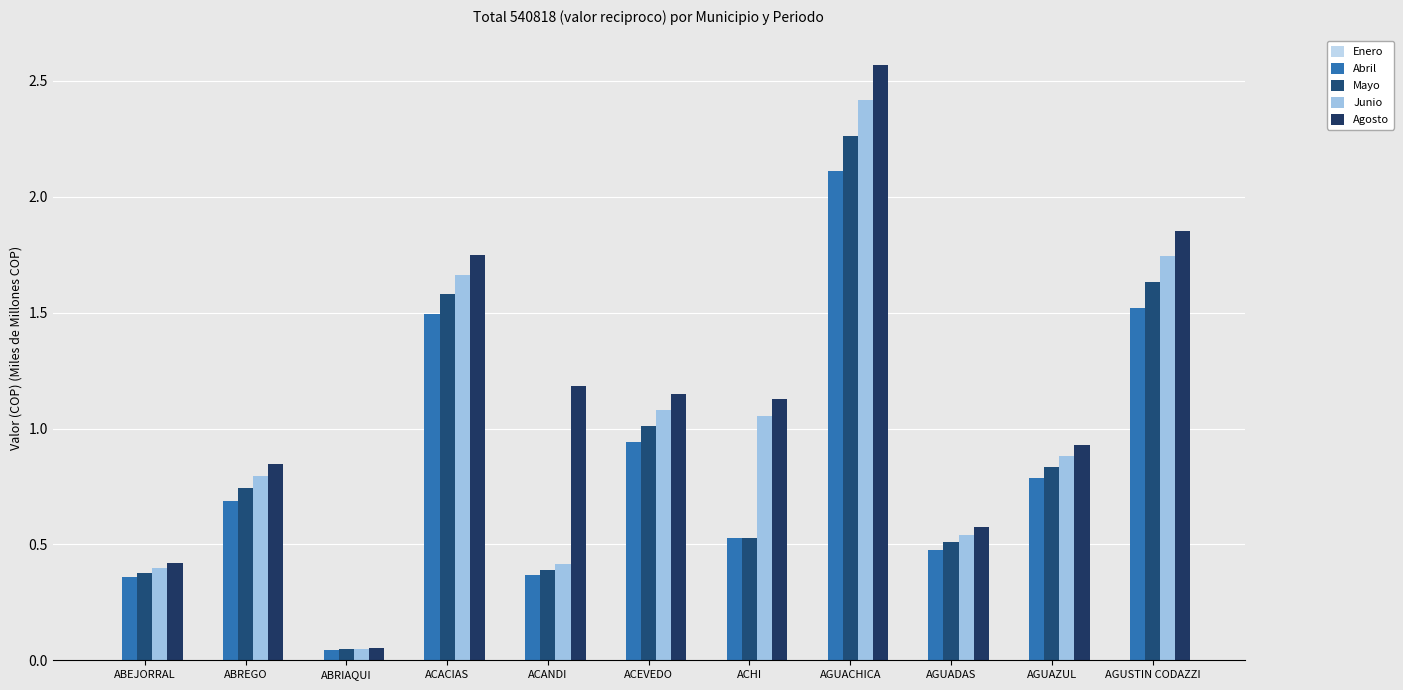

Does the chart contain any negative values?

No